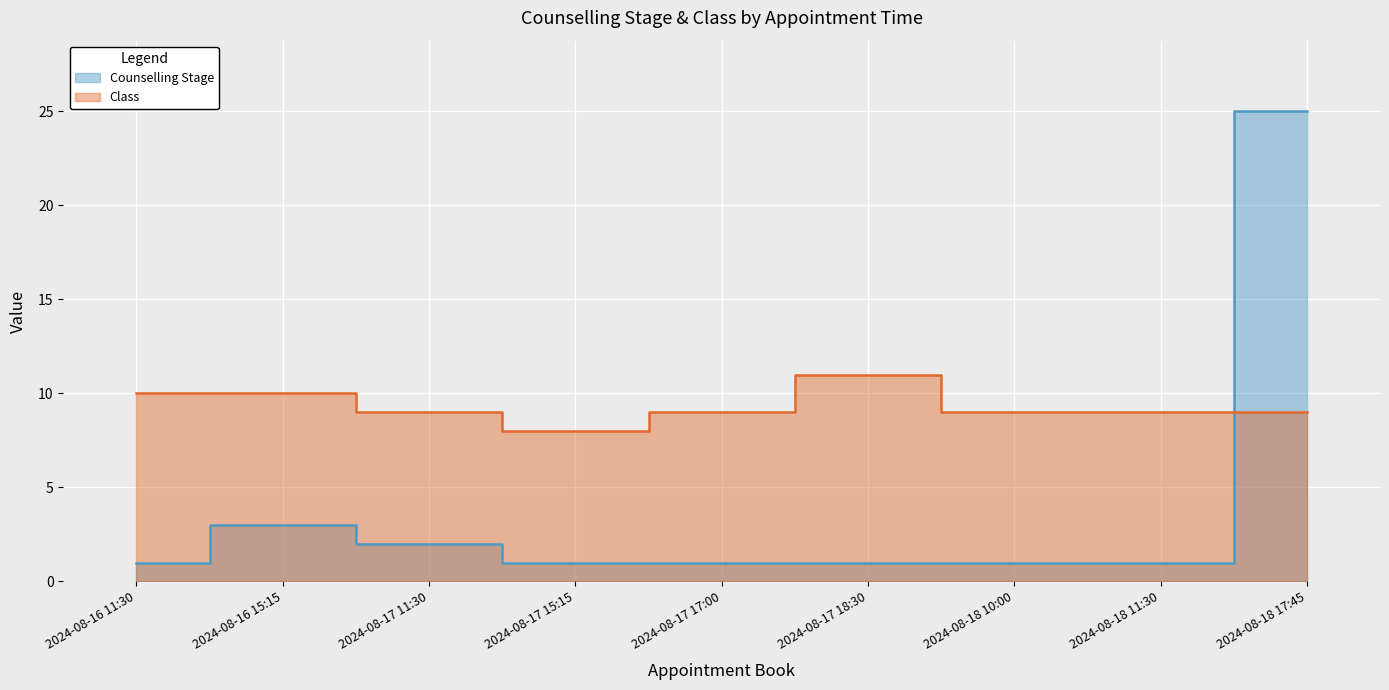

What is the value of the Counselling Stage point at the 6th from the left?

1